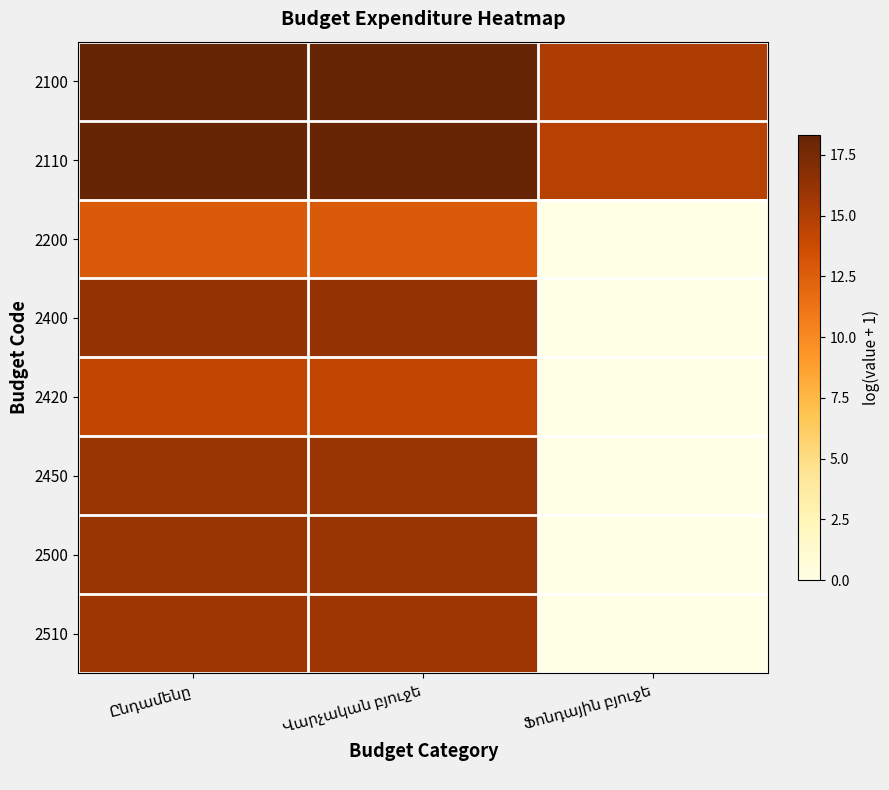

Reading left to right, what are all the values shown in this chart?

2100: Ընդամենը=18.3	Վարչական բյուջե=18.3	Ֆոնդային բյուջե=15.0
2110: Ընդամենը=18.3	Վարչական բյուջե=18.2	Ֆոնդային բյուջե=14.7
2200: Ընդամենը=12.8	Վարչական բյուջե=12.8	Ֆոնդային բյուջե=0.0
2400: Ընդամենը=16.2	Վարչական բյուջե=16.2	Ֆոնդային բյուջե=0.0
2420: Ընդամենը=14.2	Վարչական բյուջե=14.2	Ֆոնդային բյուջե=0.0
2450: Ընդամենը=16.0	Վարչական բյուջե=16.0	Ֆոնդային բյուջե=0.0
2500: Ընդամենը=16.0	Վարչական բյուջե=16.0	Ֆոնդային բյուջե=0.0
2510: Ընդամենը=15.8	Վարչական բյուջե=15.8	Ֆոնդային բյուջե=0.0